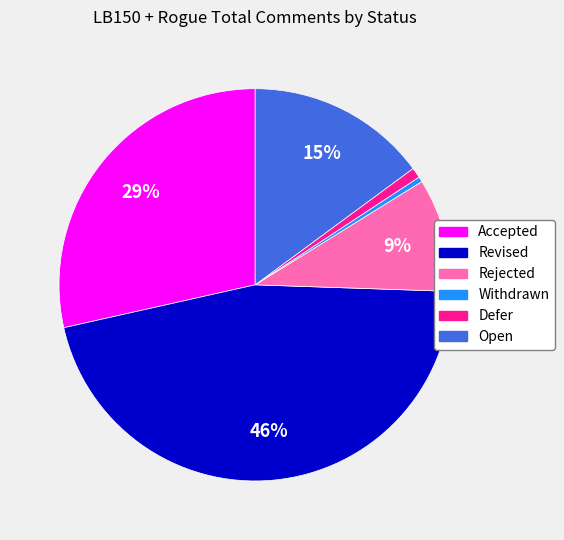

What is the largest slice in the pie chart?

Revised